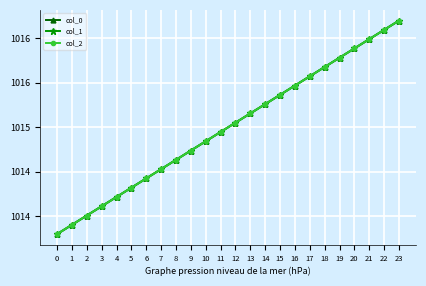

What is the lowest value of the col_2 series?

1013.8